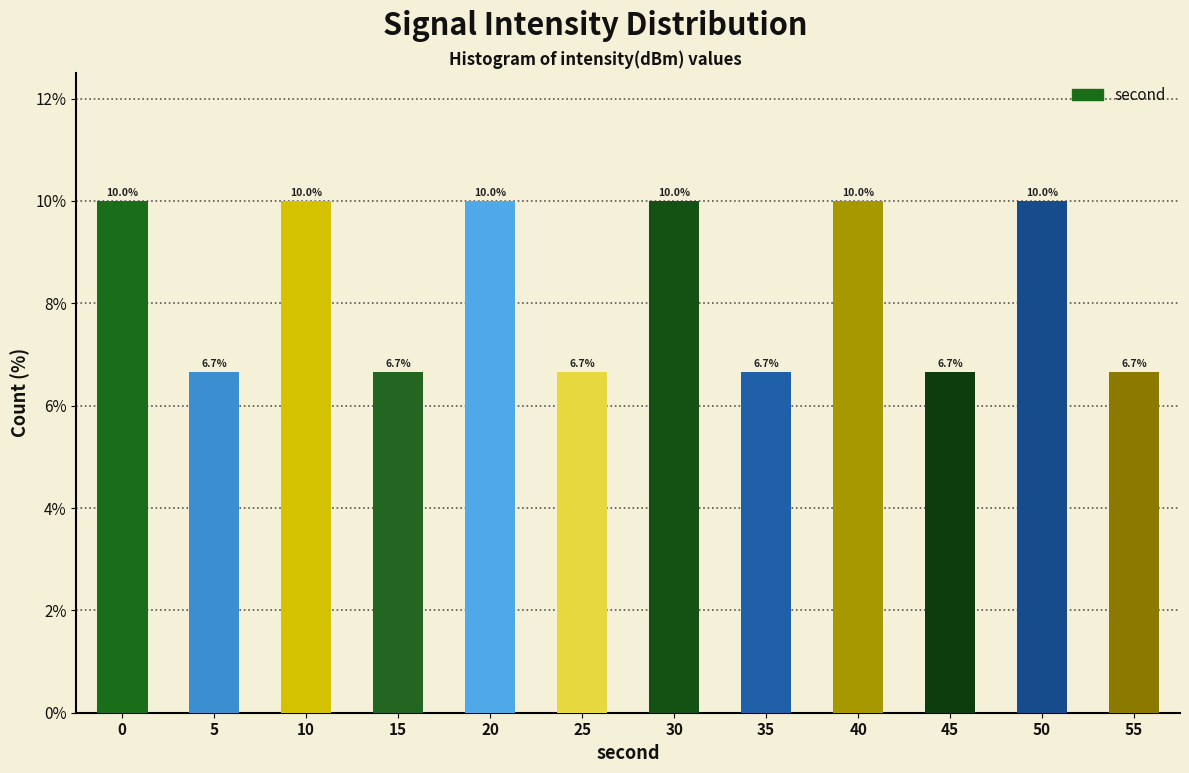

Reading left to right, list all the values displayed in this chart.

10.0	6.7	10.0	6.7	10.0	6.7	10.0	6.7	10.0	6.7	10.0	6.7